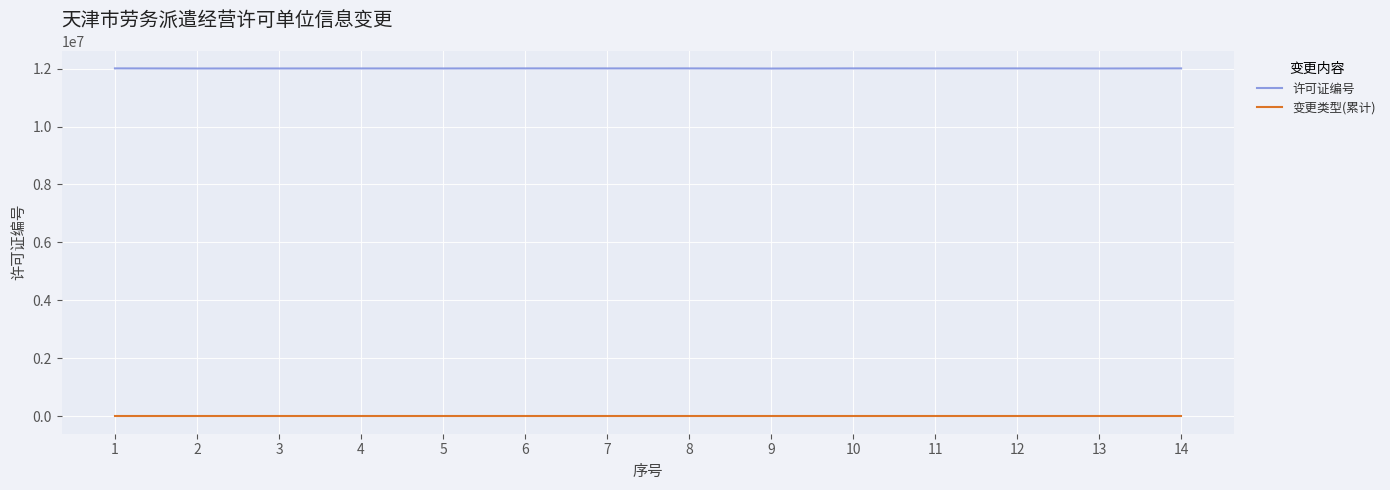

What is the maximum value for 许可证编号?

12006123